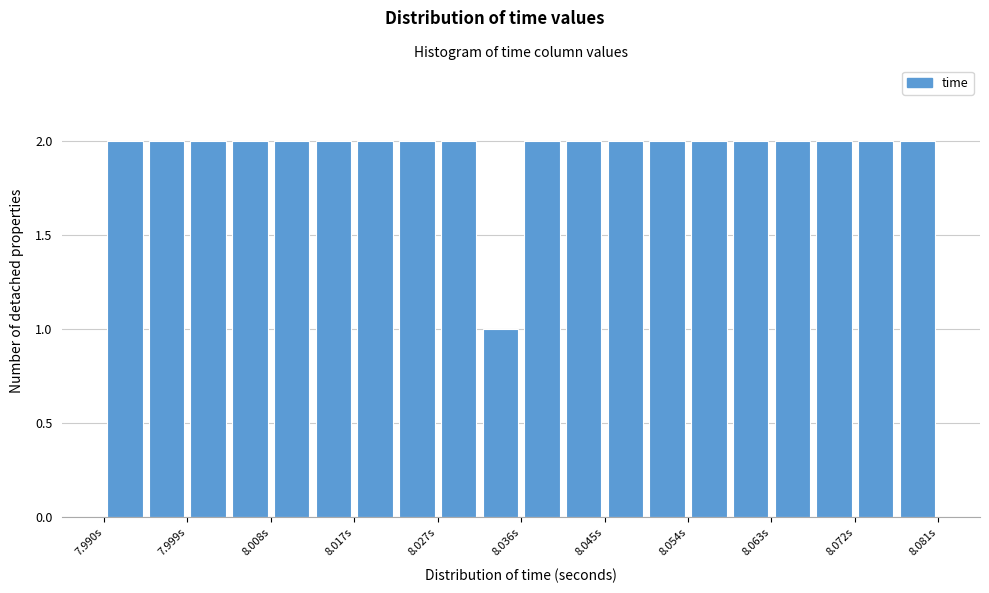

Reading left to right, list every bar in this chart as the range it spans on the x-axis followed by its height. Neither the bar edges nor the heights are printed on the chart, so give them approximately, as read against the axes.

7.990 to 7.995: 2
7.995 to 7.999: 2
7.999 to 8.004: 2
8.004 to 8.008: 2
8.008 to 8.013: 2
8.013 to 8.017: 2
8.017 to 8.022: 2
8.022 to 8.027: 2
8.027 to 8.031: 2
8.031 to 8.036: 1
8.036 to 8.040: 2
8.040 to 8.045: 2
8.045 to 8.049: 2
8.049 to 8.054: 2
8.054 to 8.058: 2
8.058 to 8.063: 2
8.063 to 8.068: 2
8.068 to 8.072: 2
8.072 to 8.077: 2
8.077 to 8.081: 2